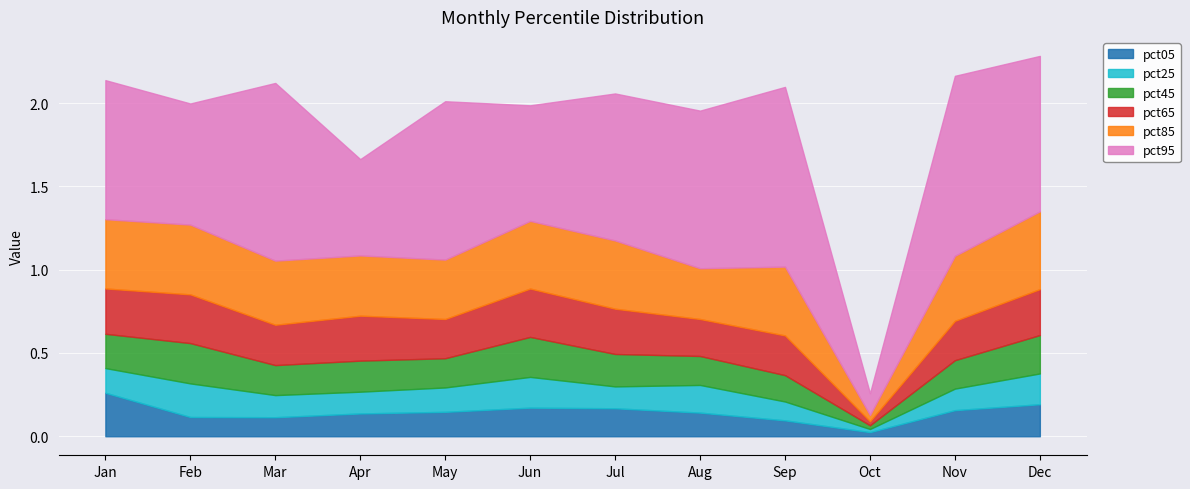

The pct05 series shows 0.1 at Mar. True or false?

True